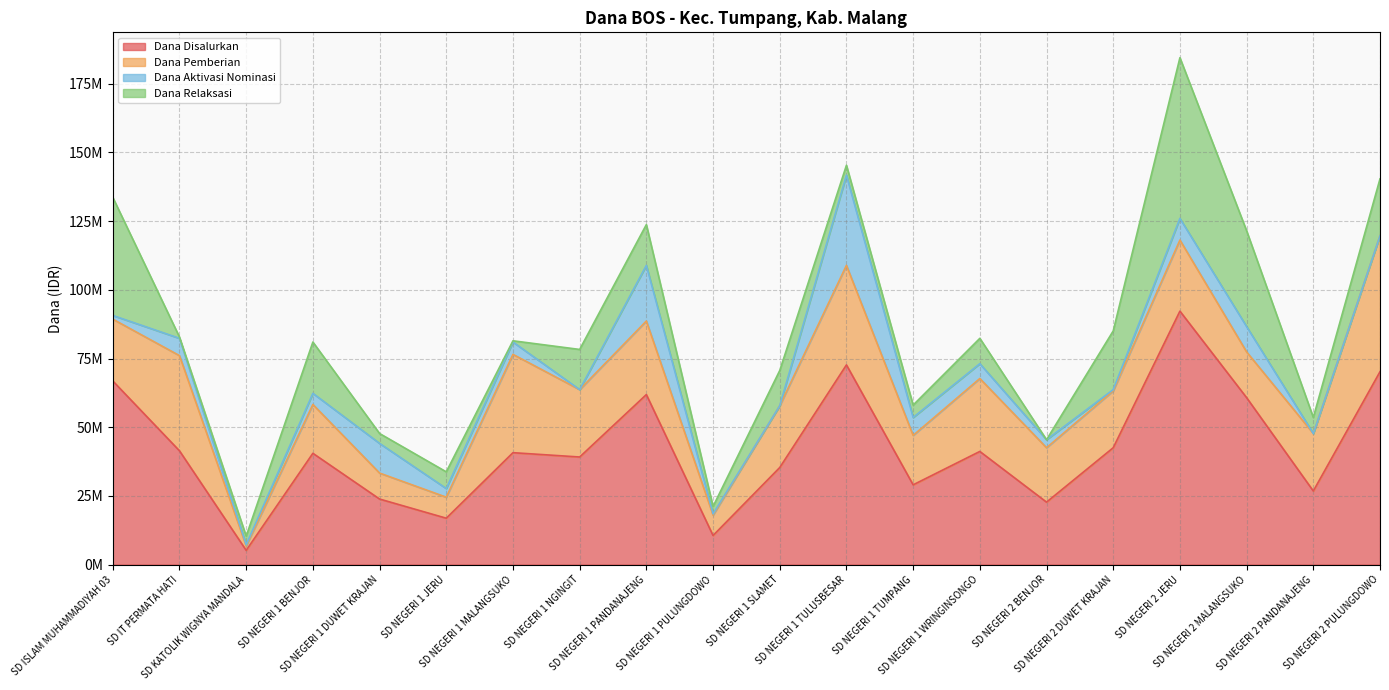

What is the maximum value shown in the chart?

92250000